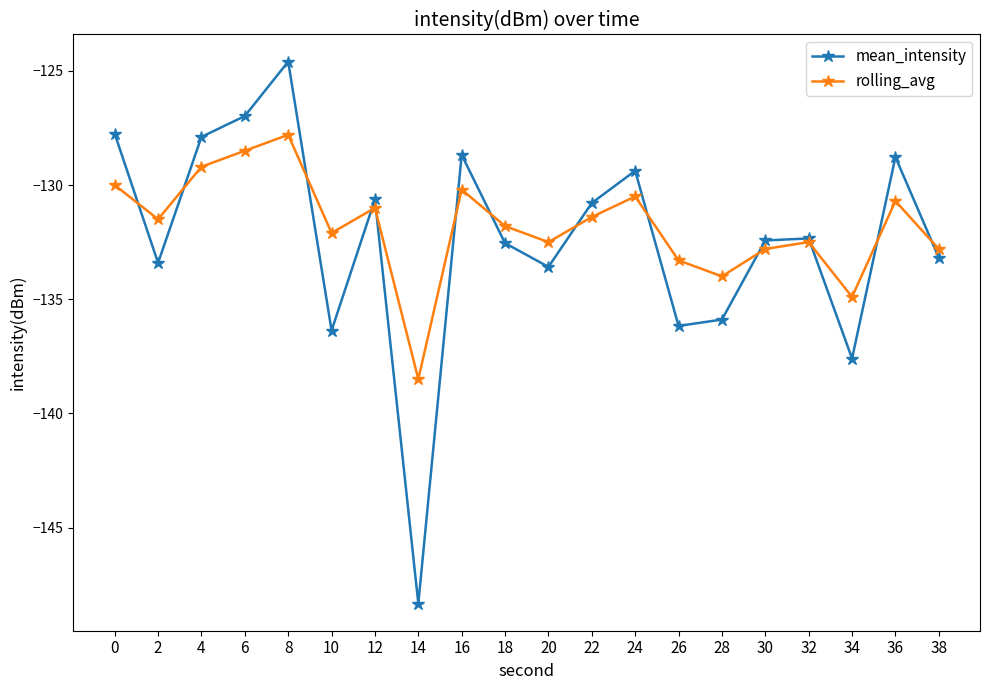

How many interior local valleys does the rolling_avg series have?

6